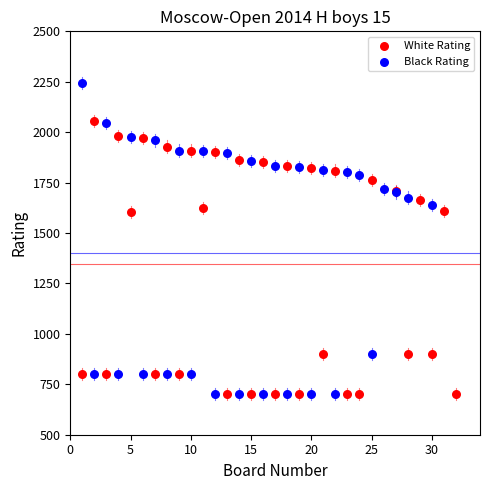

Which series contains the highest Y value?

Black Rating